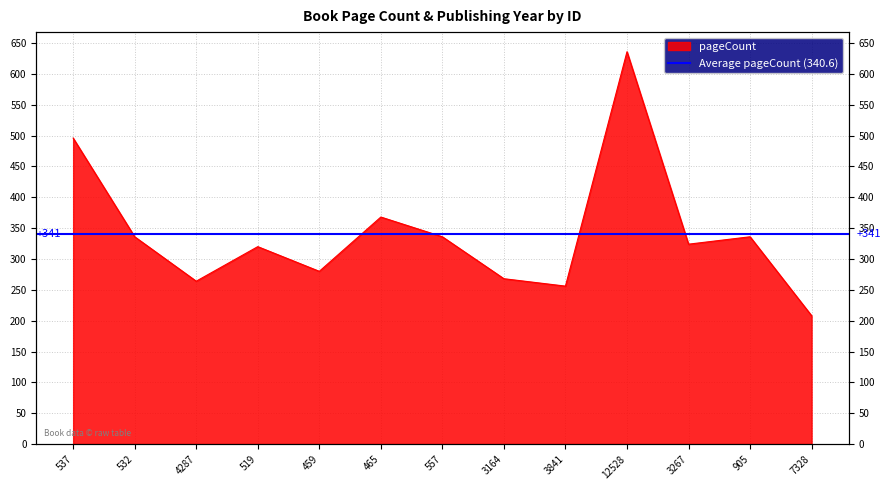

What position from the left is 905?

12